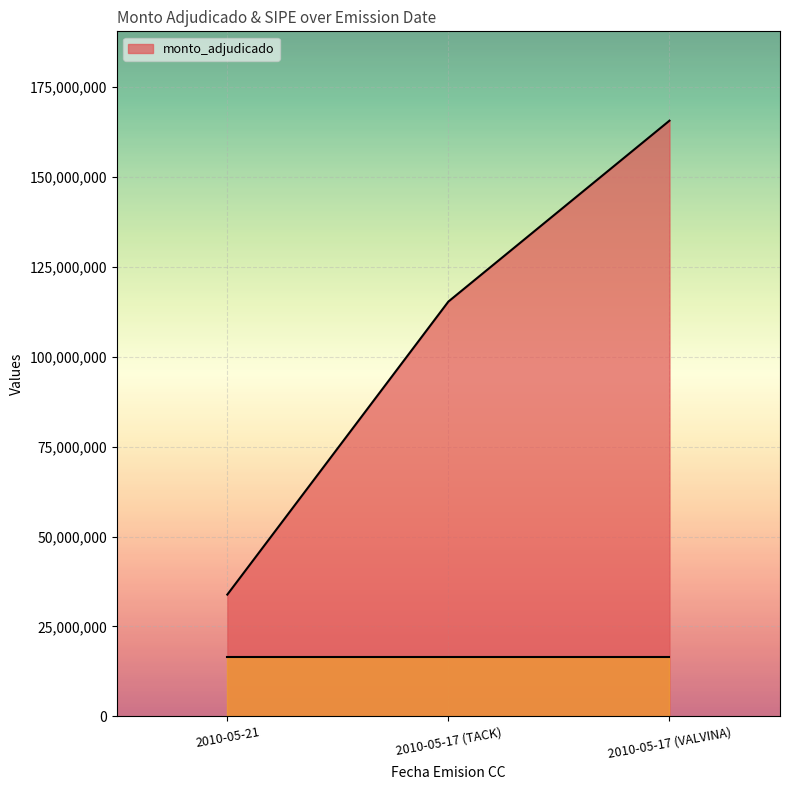

Read the value at 2010-05-21, to the nearest 50.

33844000